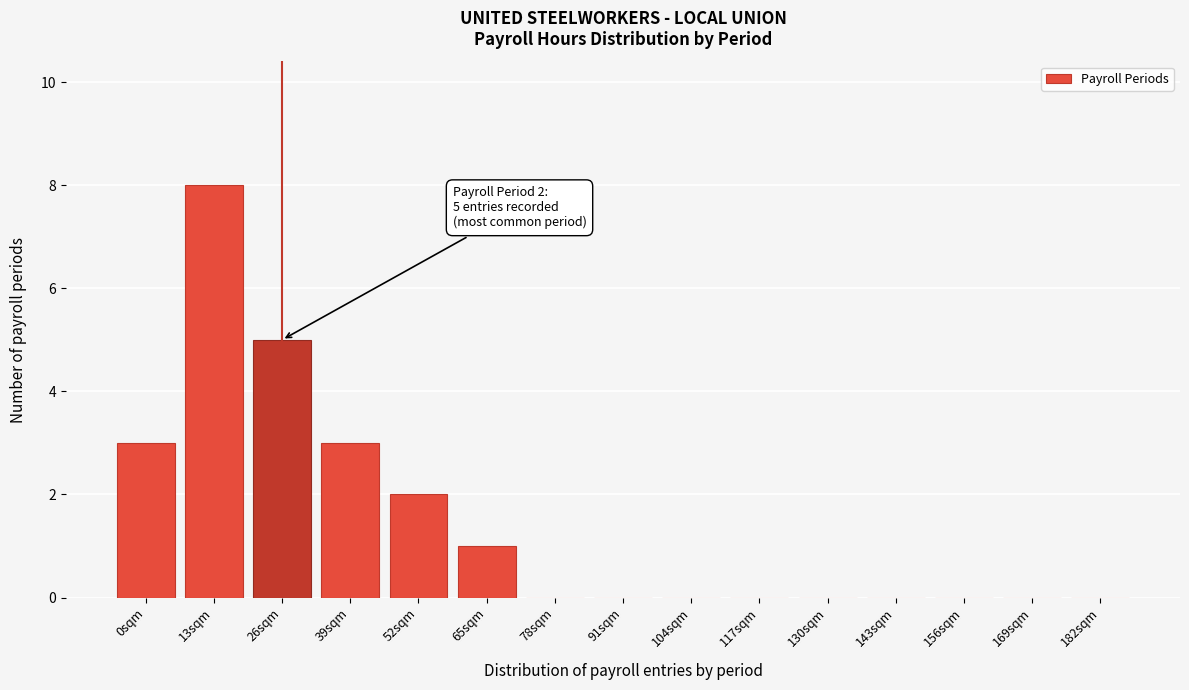

Reading right to left, extract all data points from this chart.

182sqm=0	169sqm=0	156sqm=0	143sqm=0	130sqm=0	117sqm=0	104sqm=0	91sqm=0	78sqm=0	65sqm=1	52sqm=2	39sqm=3	26sqm=5	13sqm=8	0sqm=3